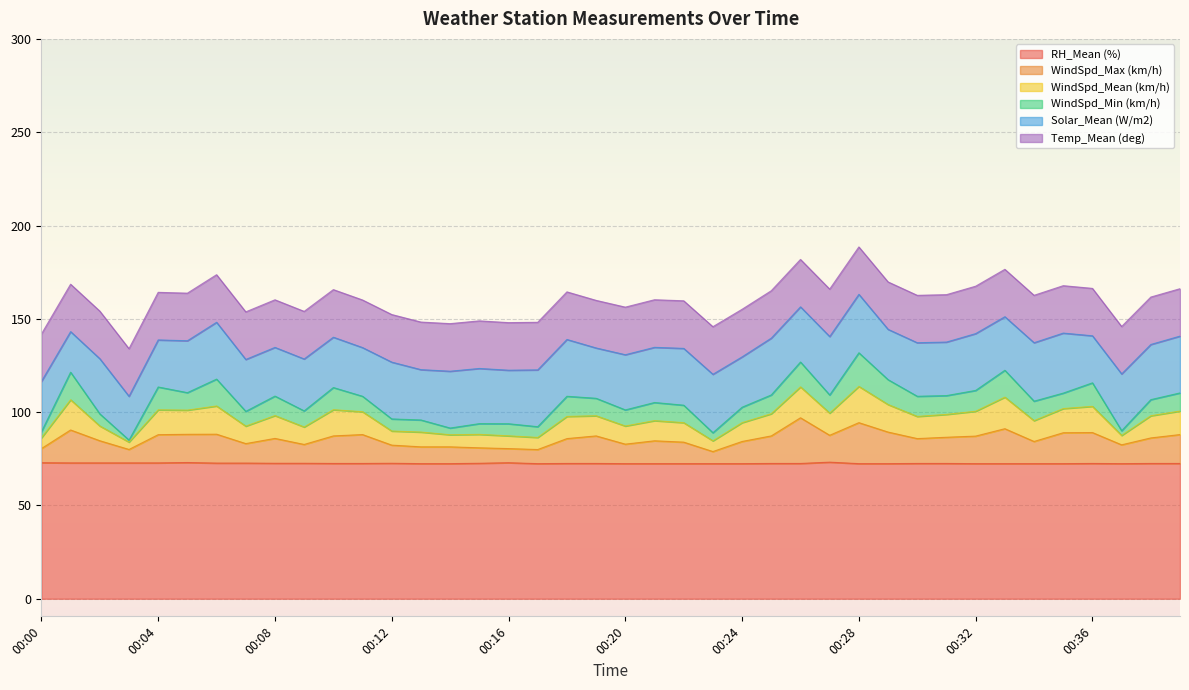

What is the highest value of the RH_Mean (%) series?

73.2